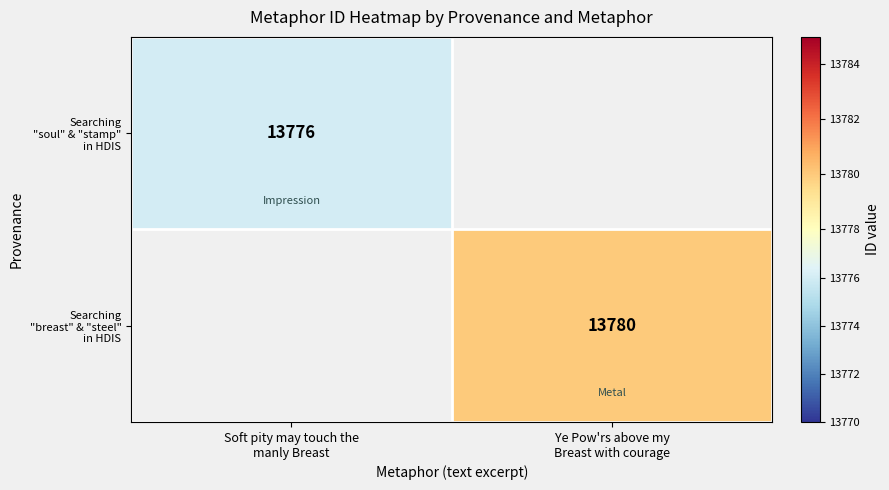

What is the minimum value shown in the chart?

13776.0